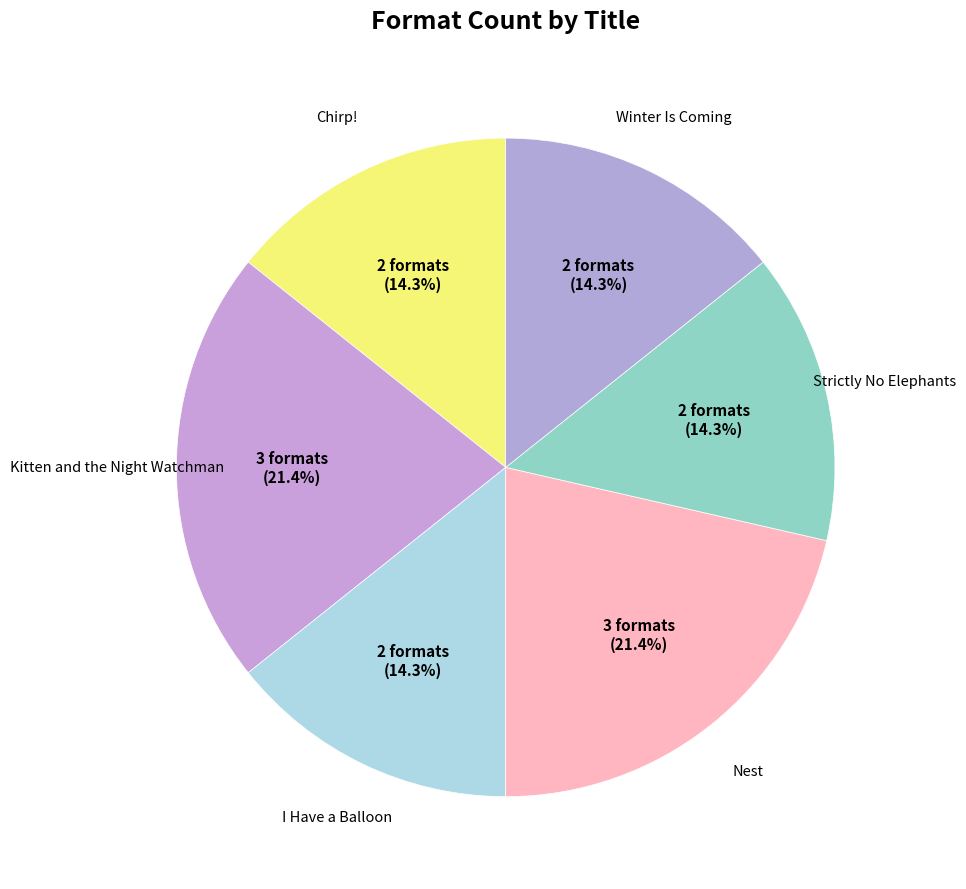

To the nearest percent, what is the combined percentage of Kitten and the Night Watchman and Strictly No Elephants?

36%